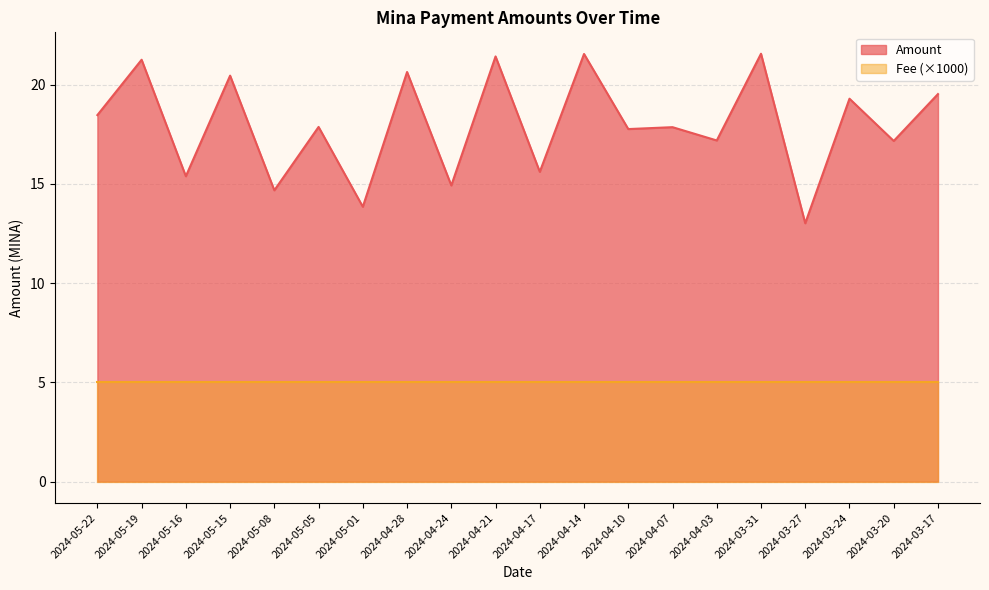

Which label corresponds to the smallest value in the chart?

2024-03-27